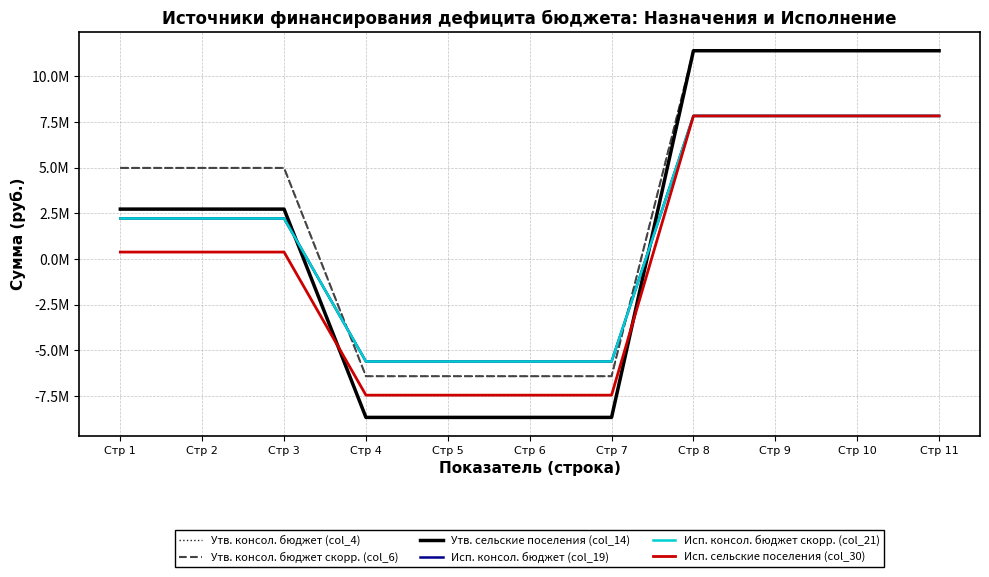

Does the chart display data point markers on the line(s)?

No